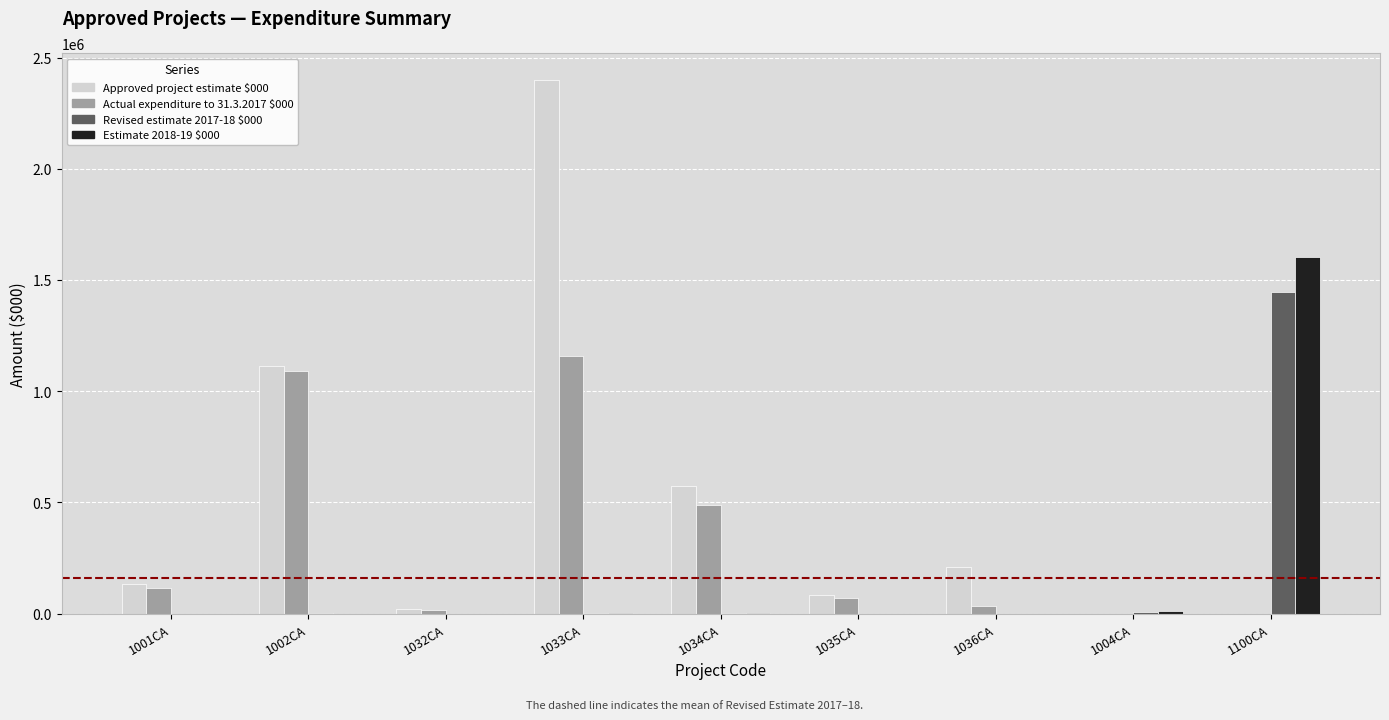

Which category has the highest value in the Revised estimate 2017-18 $000 series?

1100CA